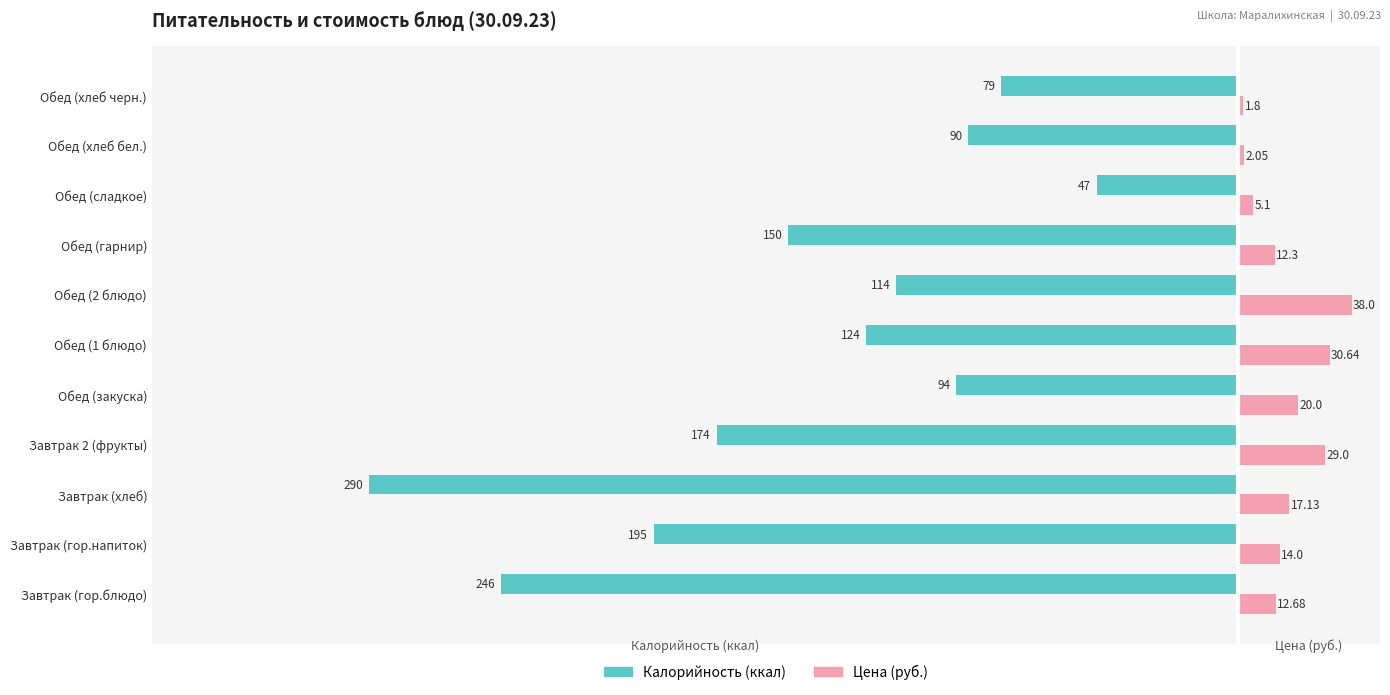

Which label corresponds to the largest value in the chart?

Обед (2 блюдо)